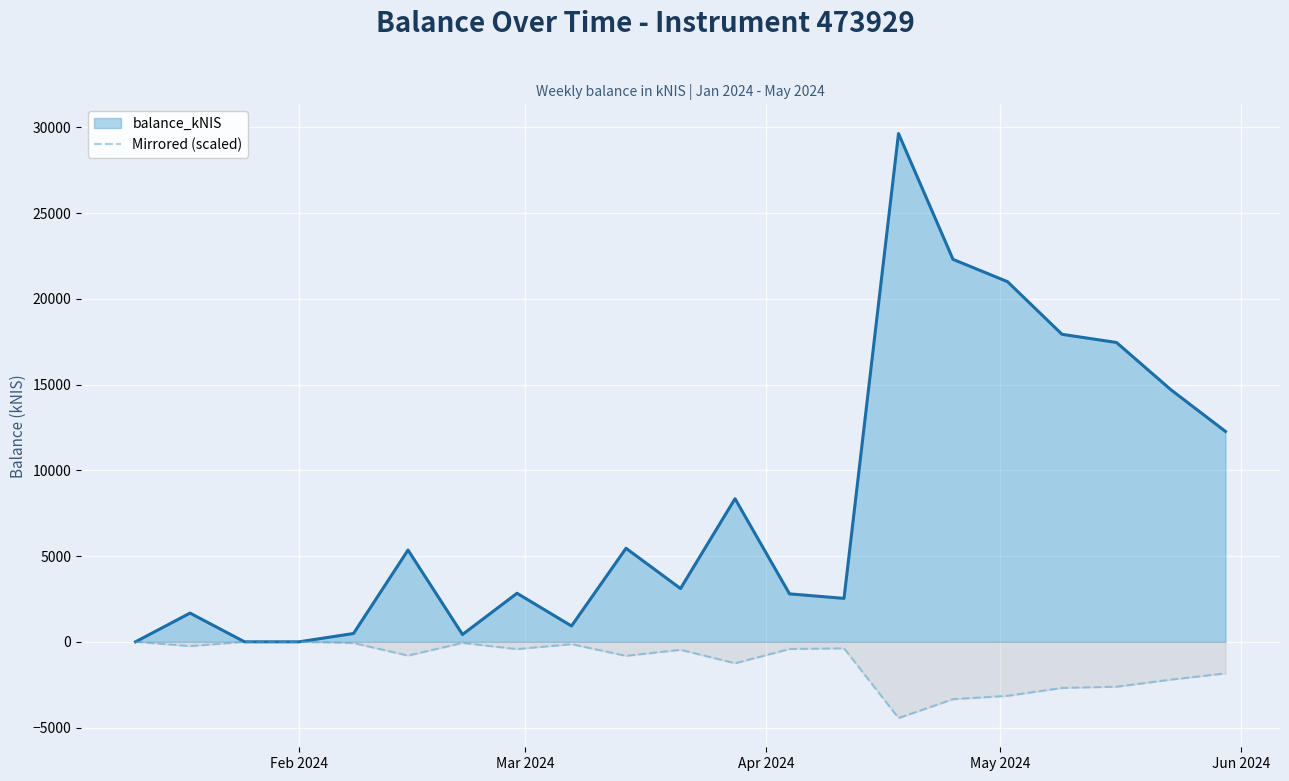

List the series in order of their overall mean, lowest first.

Mirrored (scaled), balance_kNIS